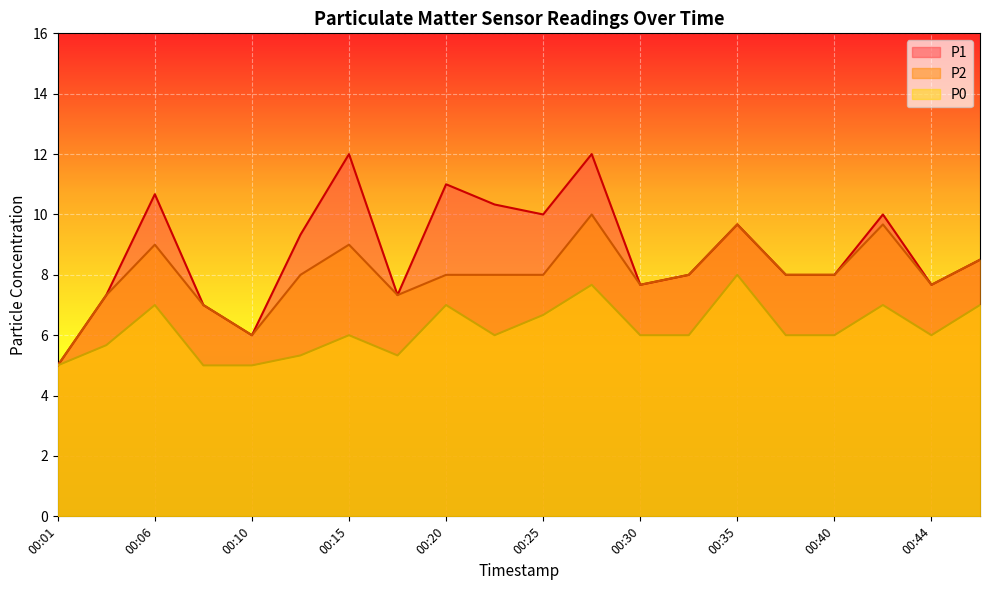

Which series has the largest range (max minus min)?

P1